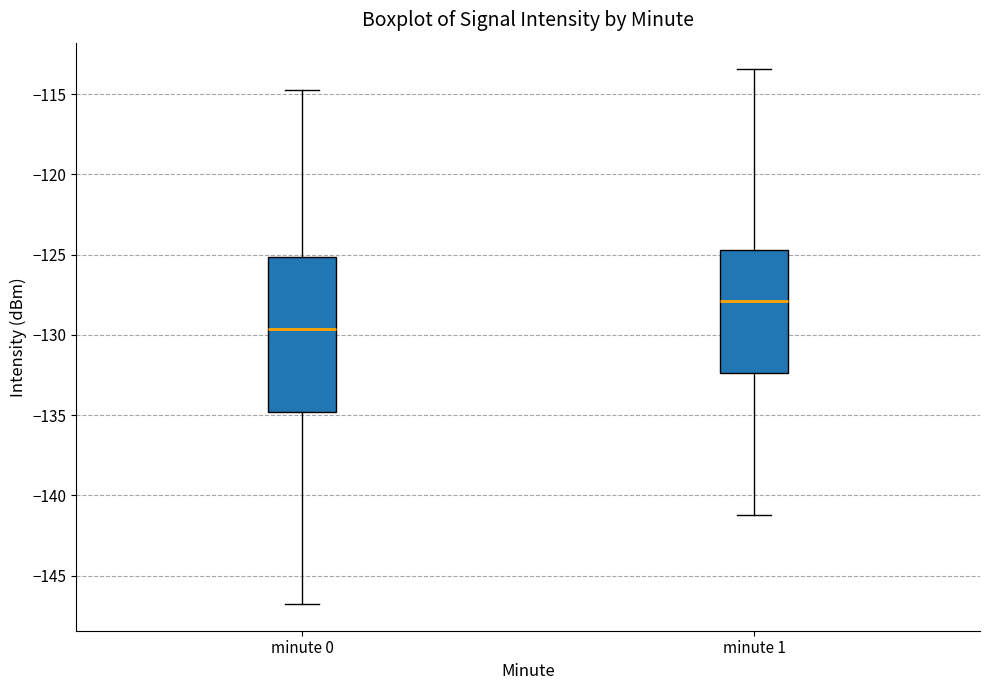

Reading left to right, transcribe this box plot: for each box, give where its median line is, the range the box spans, and where its two whiskers end, as read against the y-axis. The values are not printed on the chart, so give them approximately, as read against the axis.

minute 0: median -129.5, box -135.0 to -125.0, whiskers -147.0 to -114.5
minute 1: median -128.0, box -132.5 to -124.5, whiskers -141.0 to -113.5